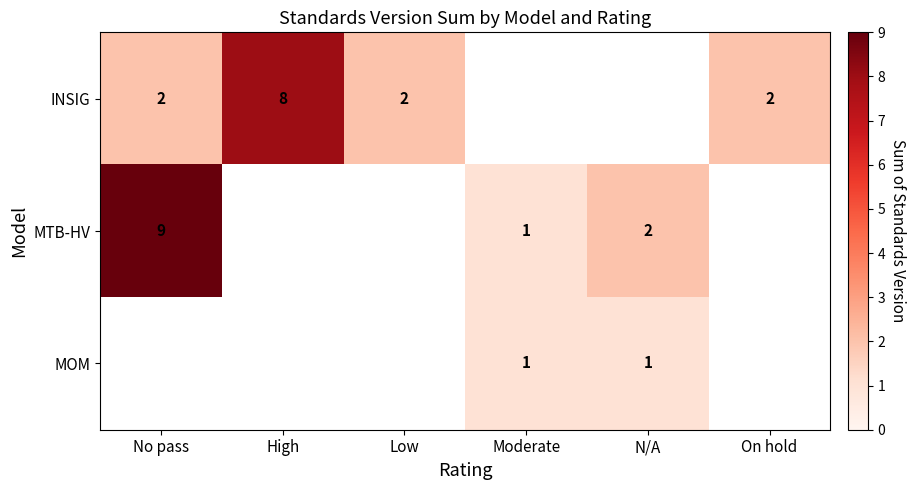

True or false: INSIG has a value of 3.6 at Low.

False